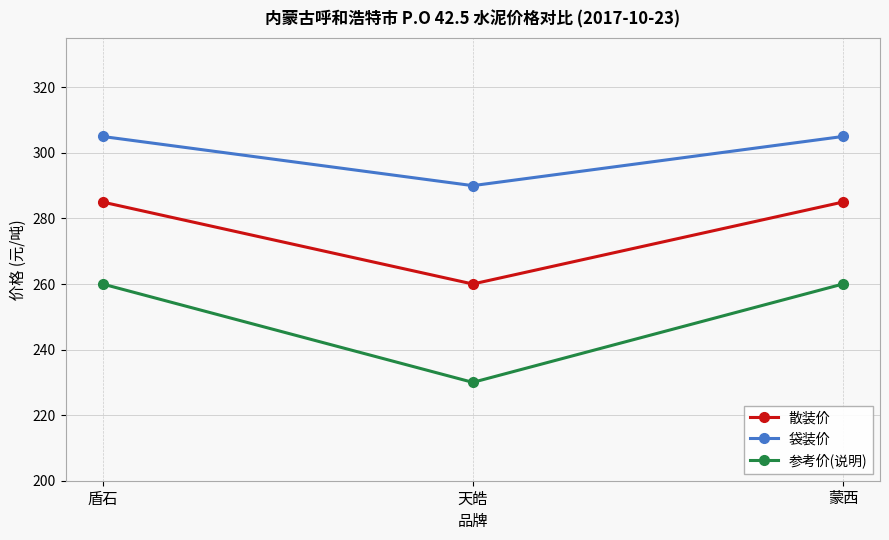

Is the value of 散装价 at 蒙西 greater than the value of 参考价(说明) at 盾石?

Yes